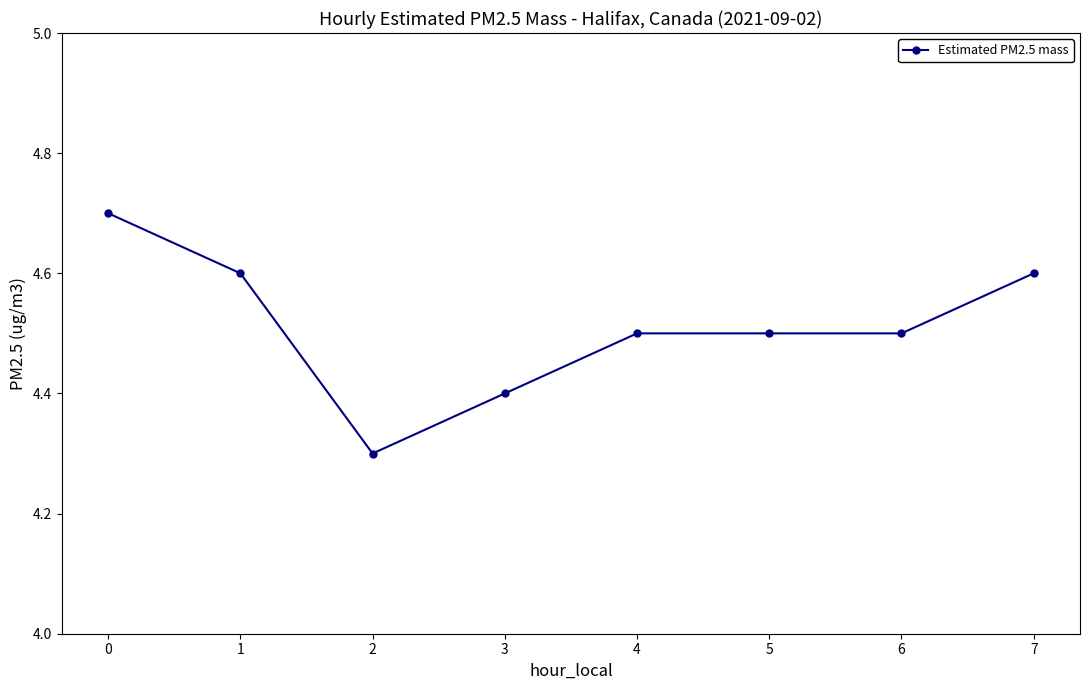

Where is the data nearest to the value 4?

2